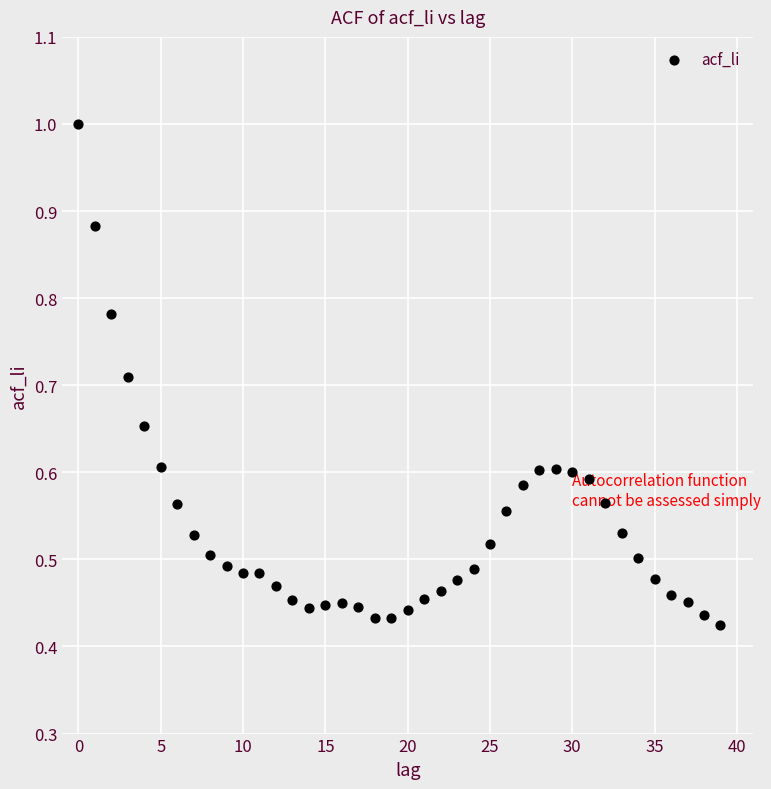

How many points are shown in the scatter plot?

40